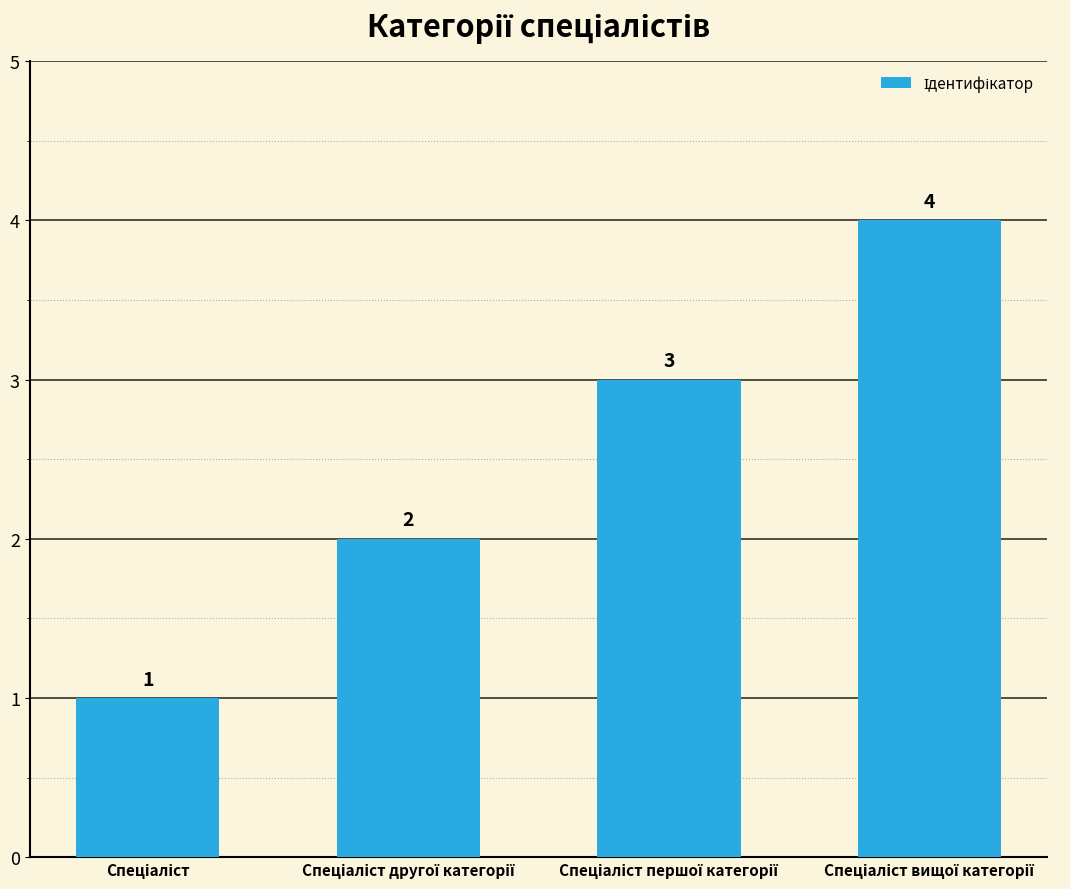

What is the greatest value displayed?

4